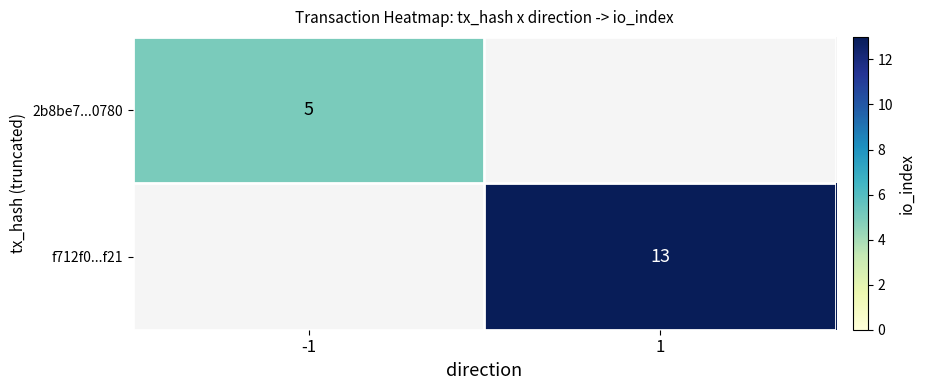

Which label corresponds to the smallest value in the chart?

-1